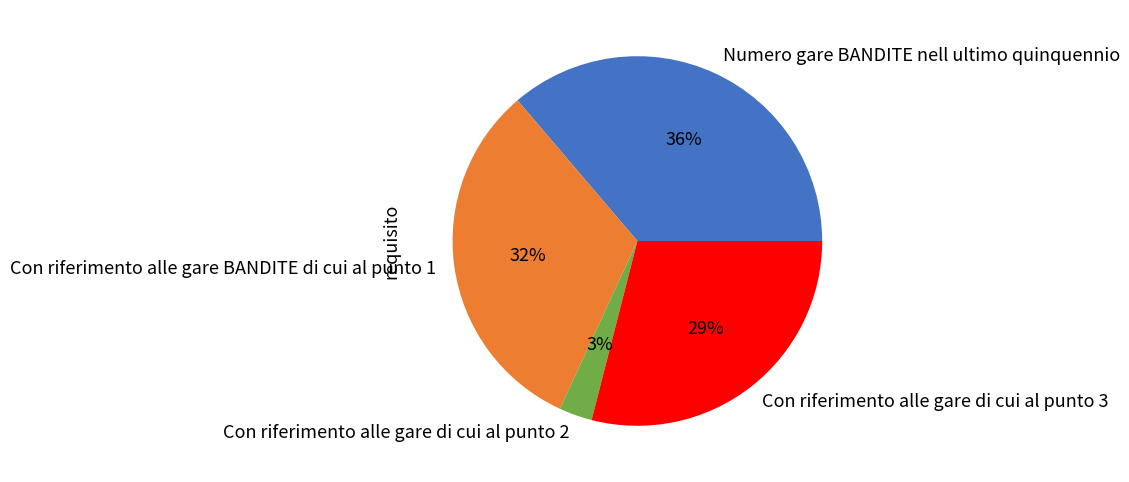

What percentage is the Con riferimento alle gare BANDITE di cui al punto 1 slice, to the nearest percent?

32%